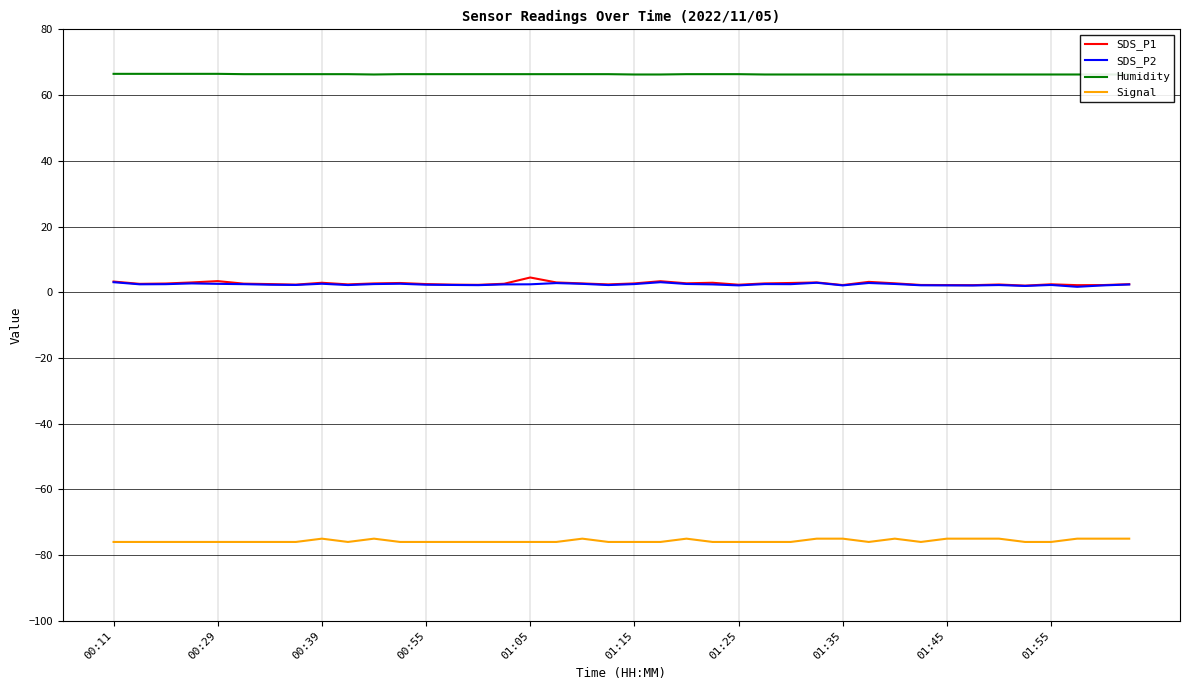

True or false: Humidity and SDS_P1 cross at least once.

False